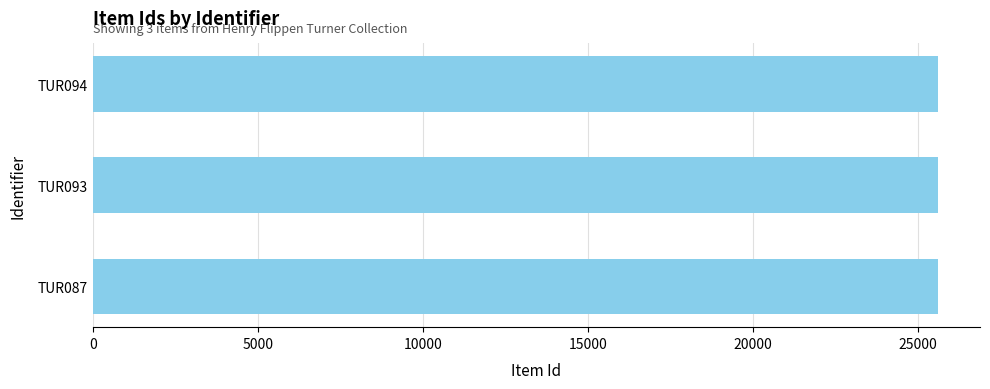

What is the value of the 2nd bar from the top?

25599